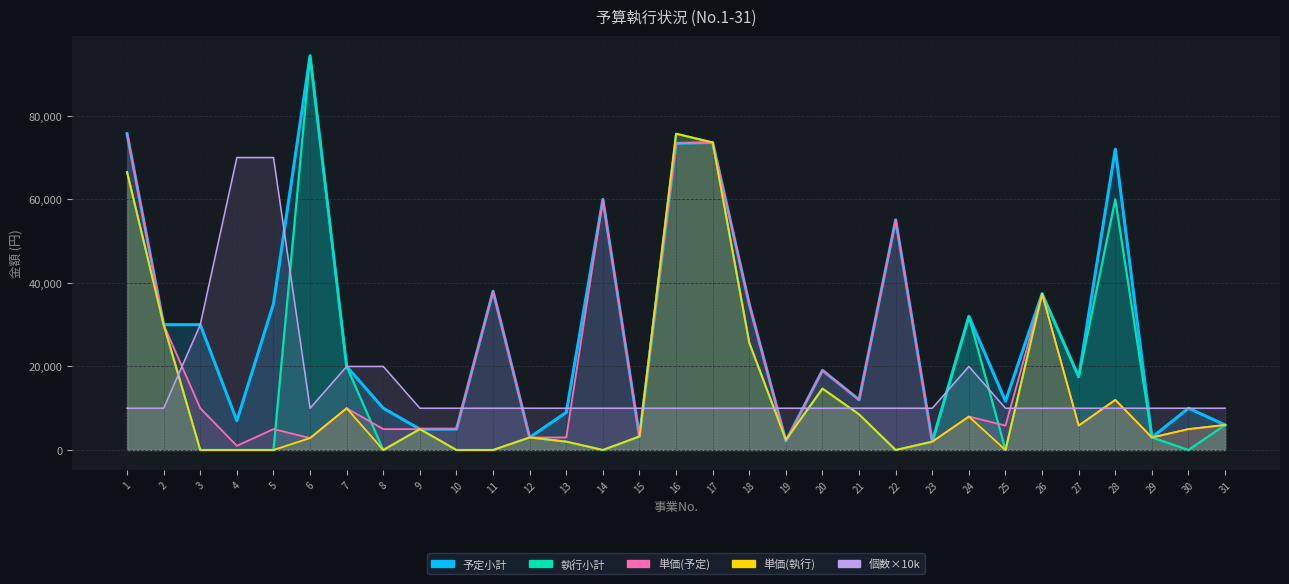

How many times do 単価 and 個数 cross each other?

13